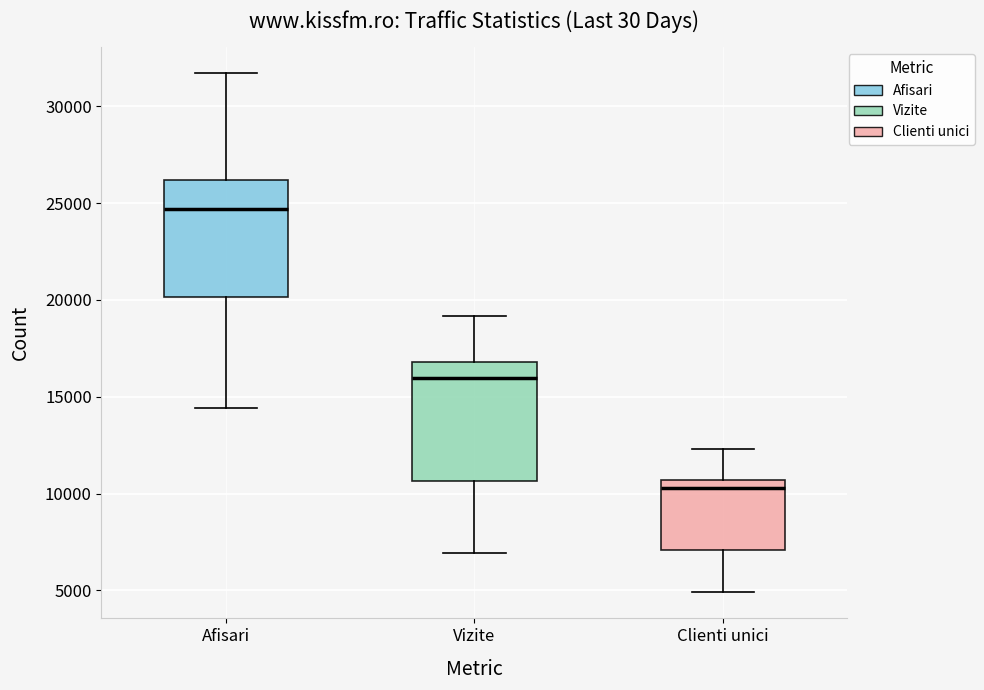

Which box has the highest median line?

Afisari